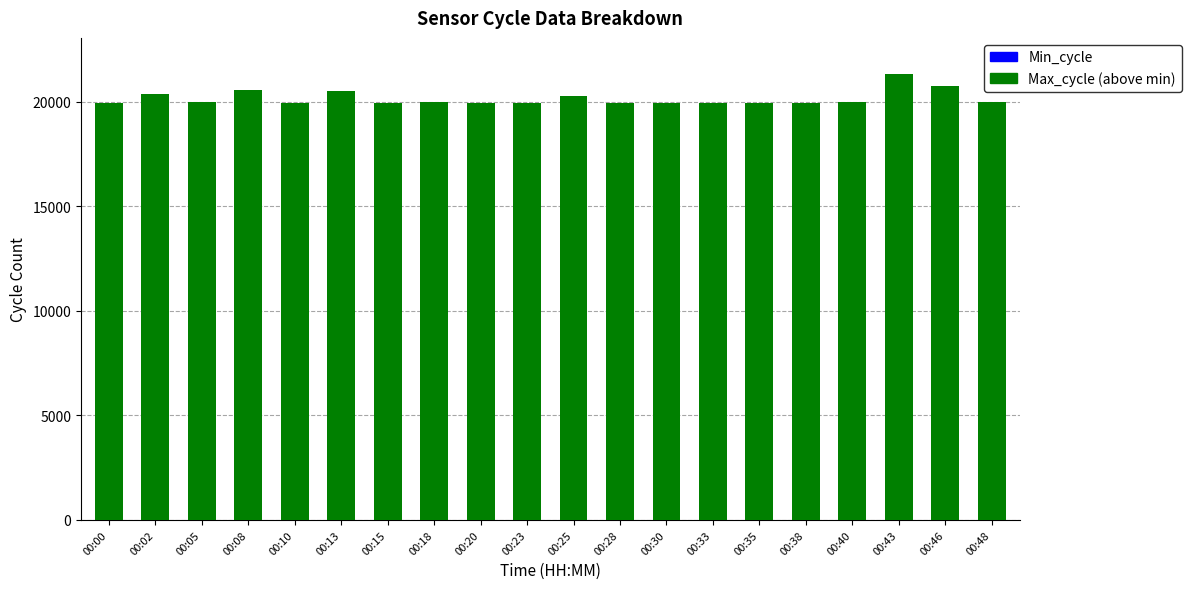

What is the difference between the Max_cycle (above min) values at 00:15 and 00:40?

40